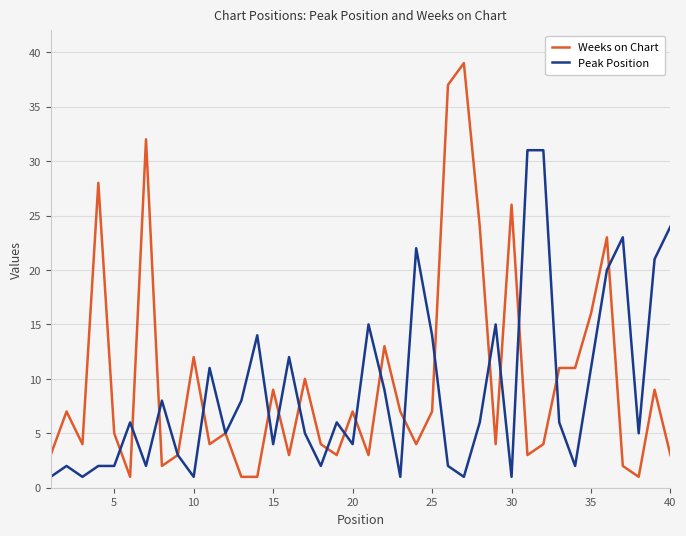

What is the maximum value for Peak Position?

31